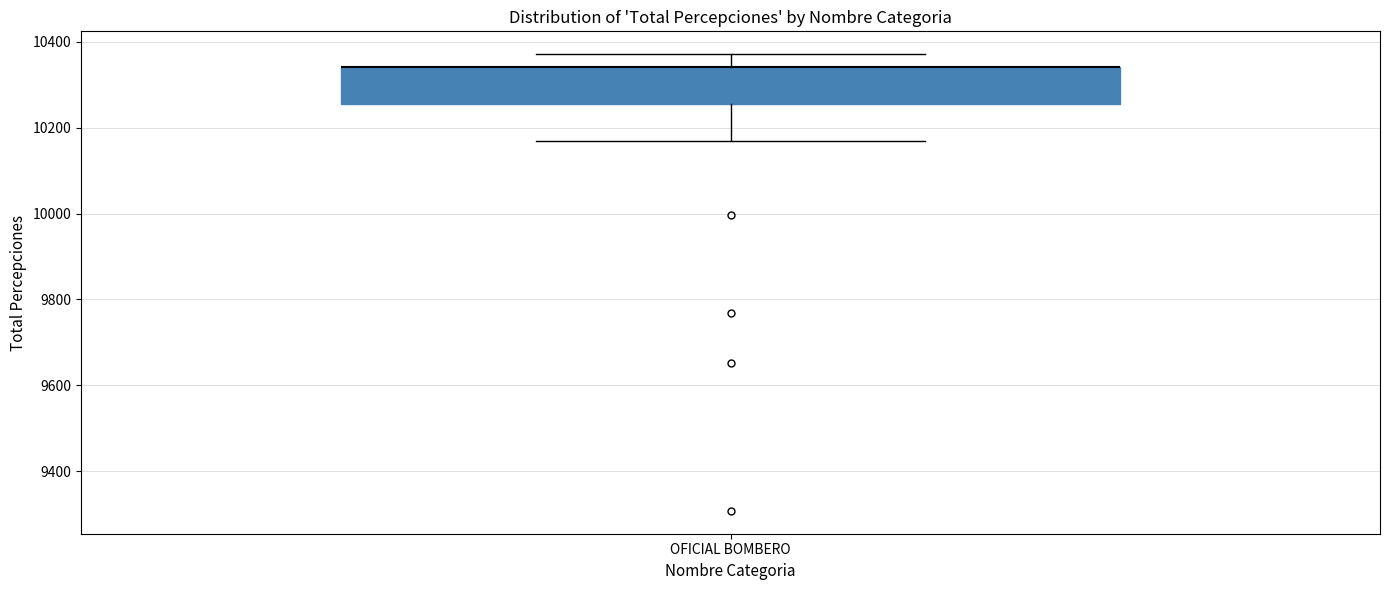

Transcribe this box plot: give where the median line is, the range the box spans, and where the two whiskers end, as read against the y-axis. The values are not printed on the chart, so give them approximately, as read against the axis.

median 10340 (drawn on the box's upper edge), box 10260 to 10340, whiskers 10160 to 10380